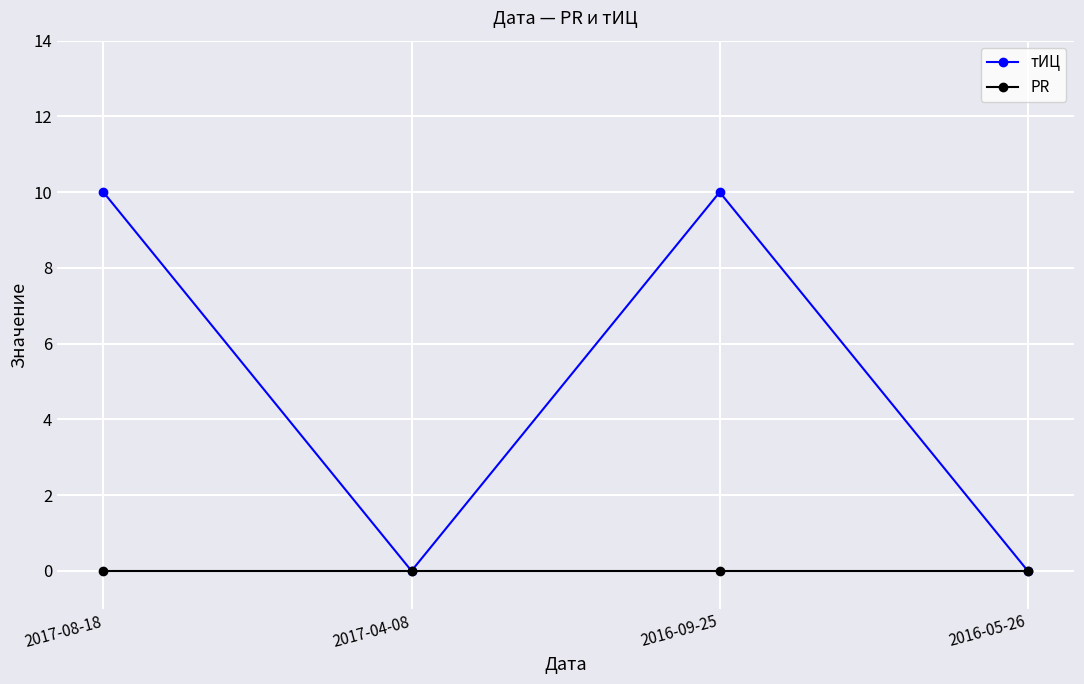

Reading right to left, transcribe all the data shown in this chart.

тИЦ: 2016-05-26=0	2016-09-25=10	2017-04-08=0	2017-08-18=10
PR: 2016-05-26=0	2016-09-25=0	2017-04-08=0	2017-08-18=0